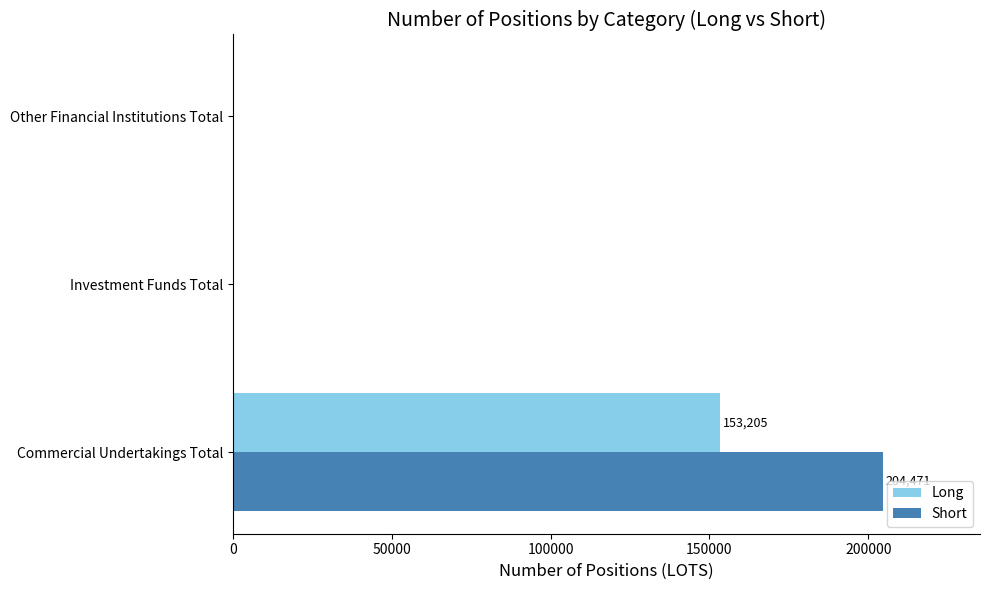

What are all the series names shown in the legend?

Long, Short